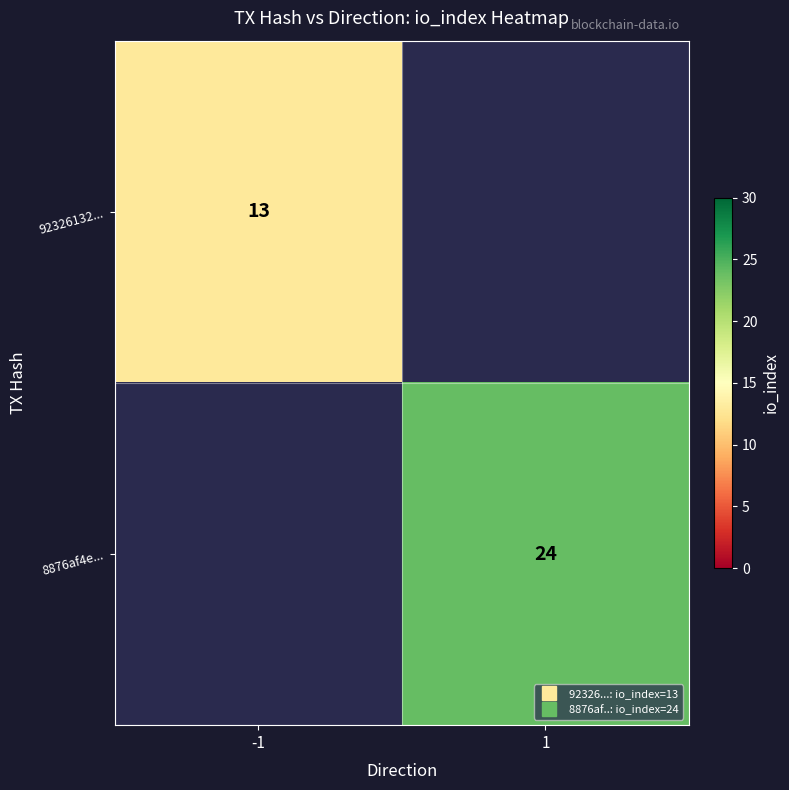

List the series in order of their peak value, lowest first.

92326132..., 8876af4e...